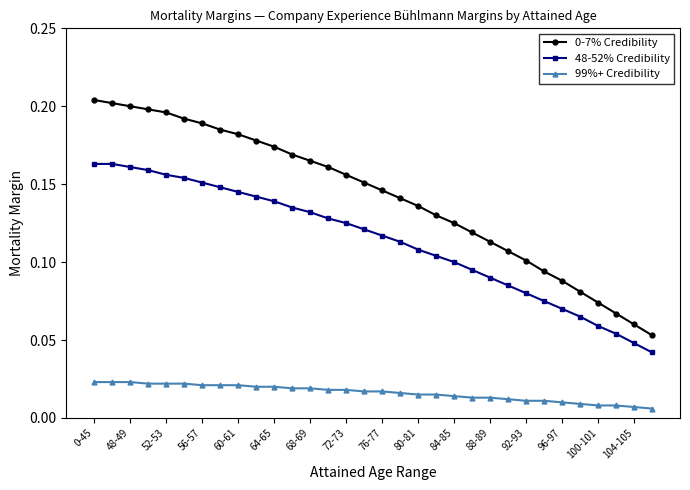

How many 0-7% Credibility values are between 0 and 1?

32